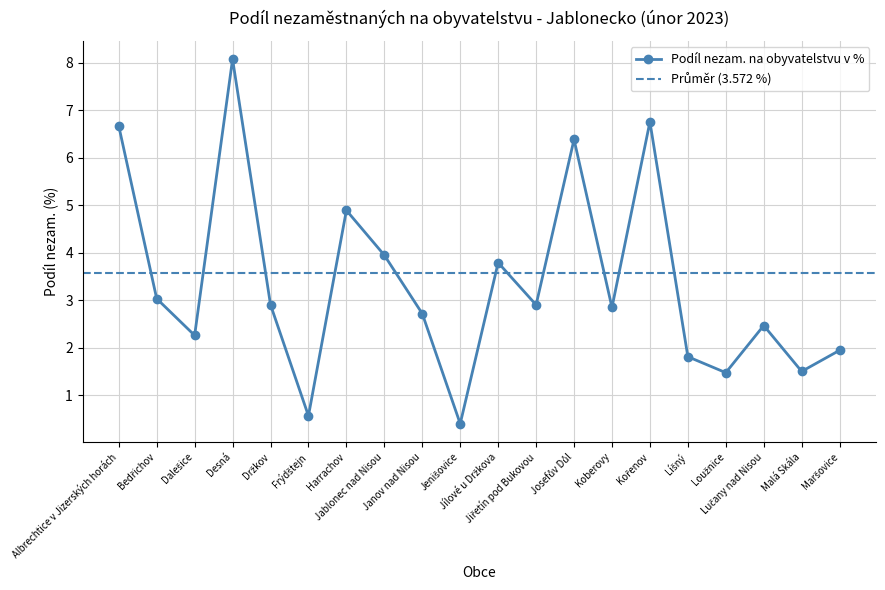

At which category does the chart reach its minimum across all series?

Jenišovice